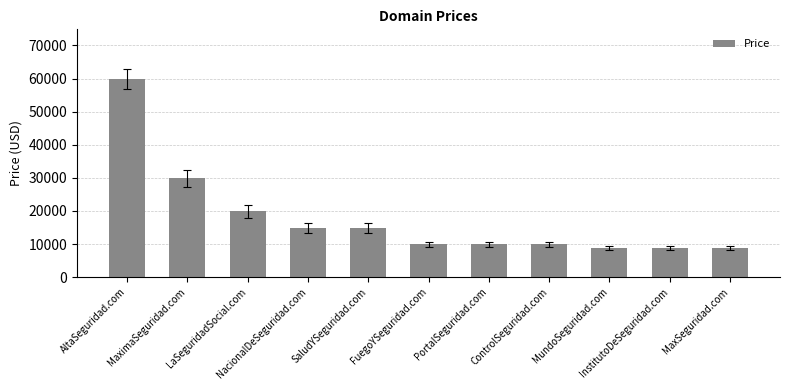

What is the value of the 11th bar from the left?

8888